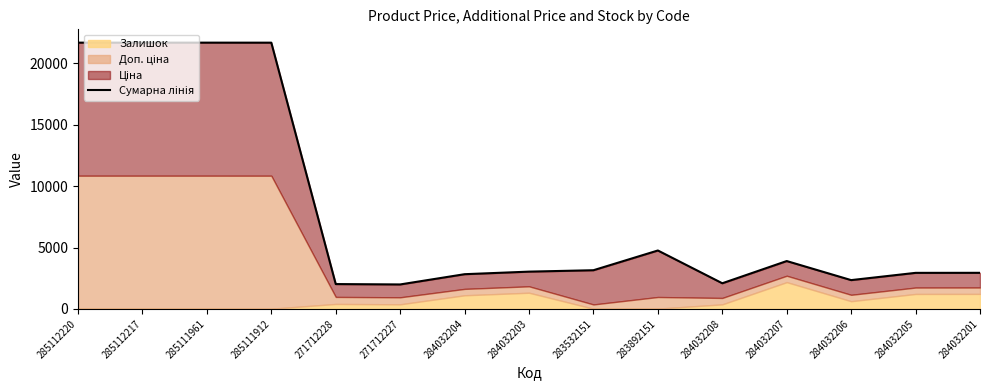

Approximately how many times larger is the value at 284032207 compared to 284032205?

1.3